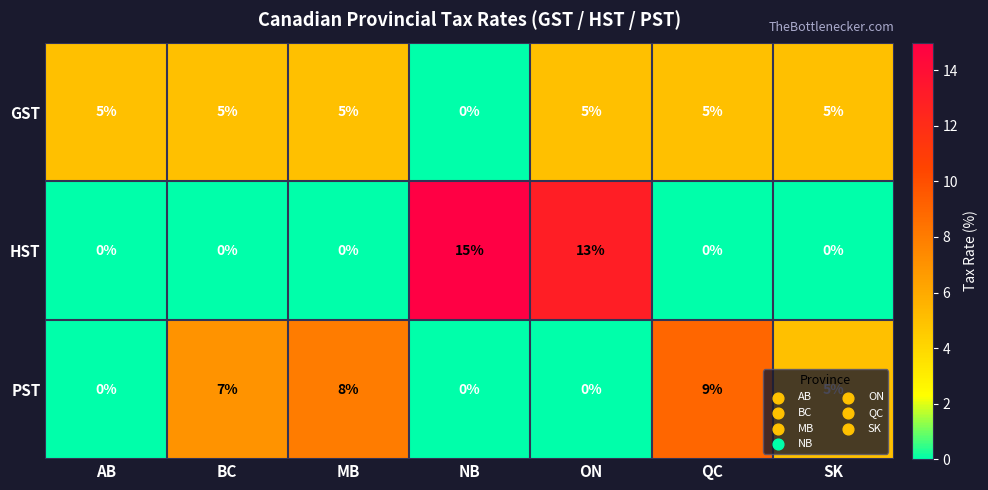

What is the maximum value shown in the chart?

15